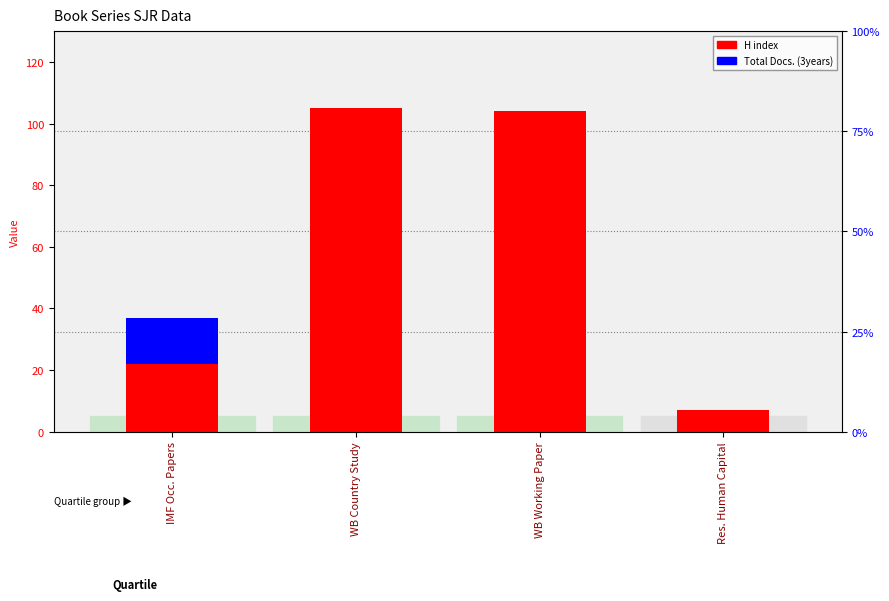

Rank the series at WB Working Paper from highest to lowest value.

H index, Total Docs. (3years)